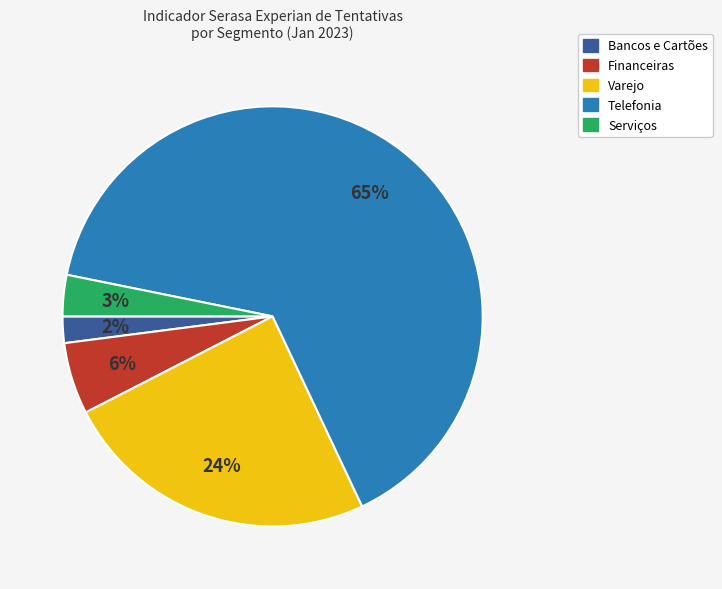

Which category has the biggest portion of the pie?

Telefonia